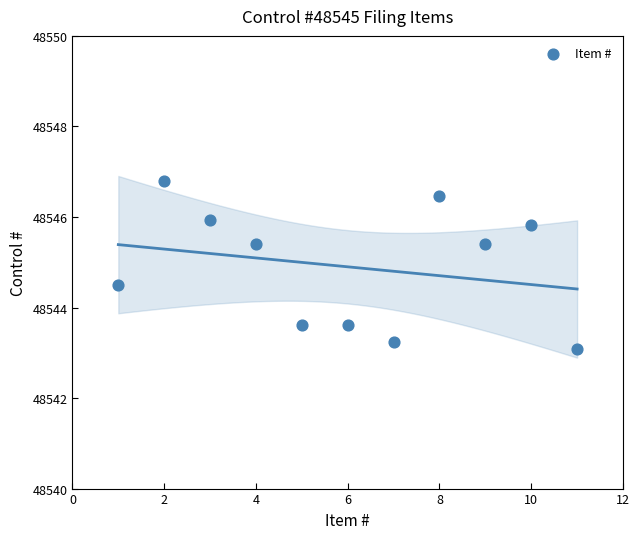

What is the average X value?

6.0